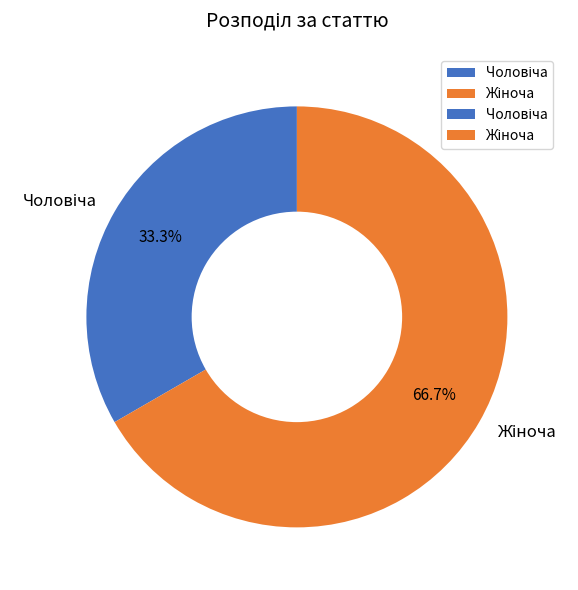

Which category has the smallest portion of the pie?

Чоловіча